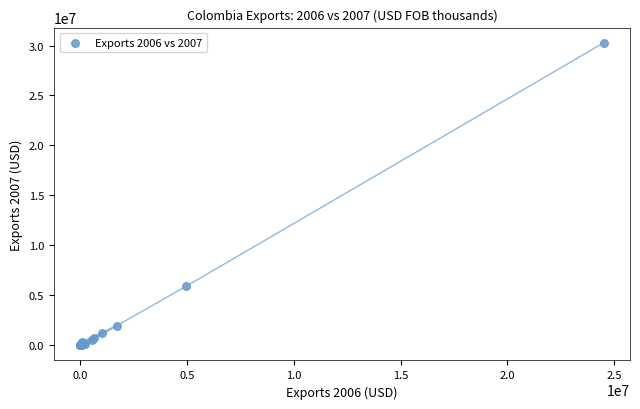

What Y value in the scatter plot is closest to 15139874?

5914566.2